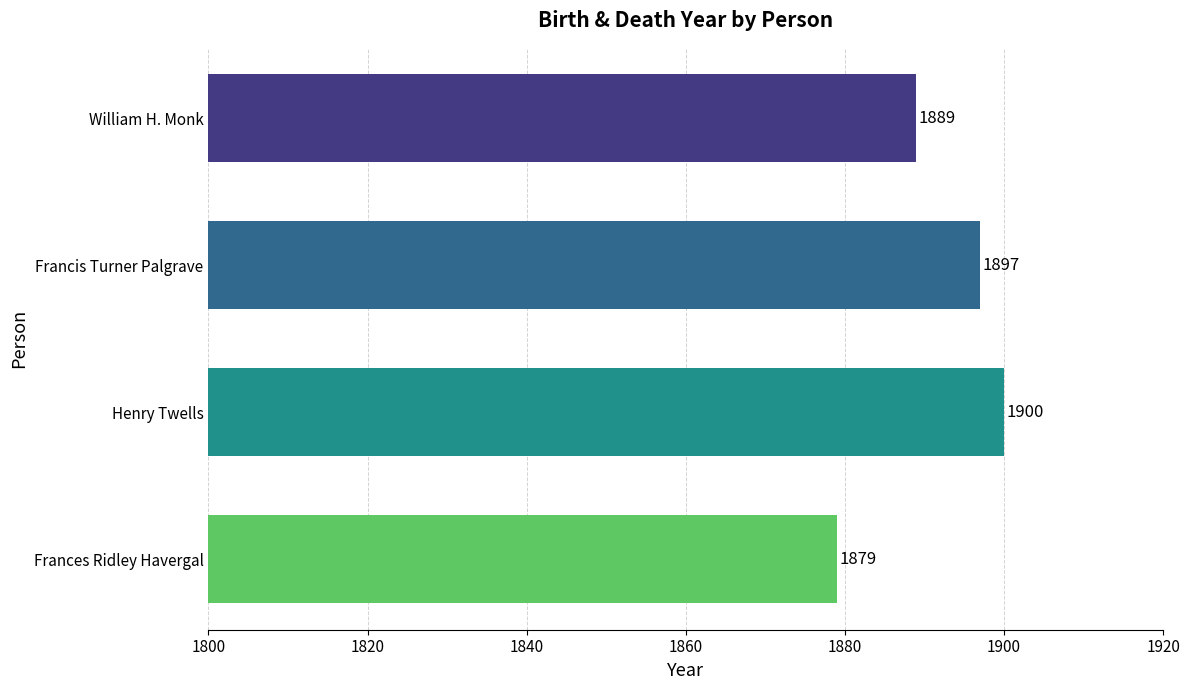

How many bars are there in total?

4